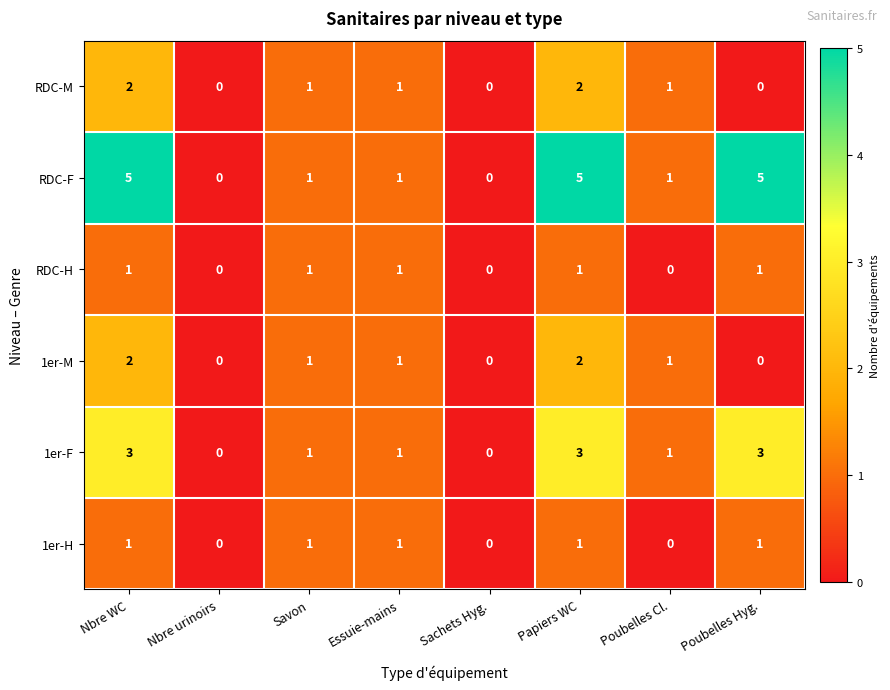

How many 1er-H values are between 0 and 1?

8